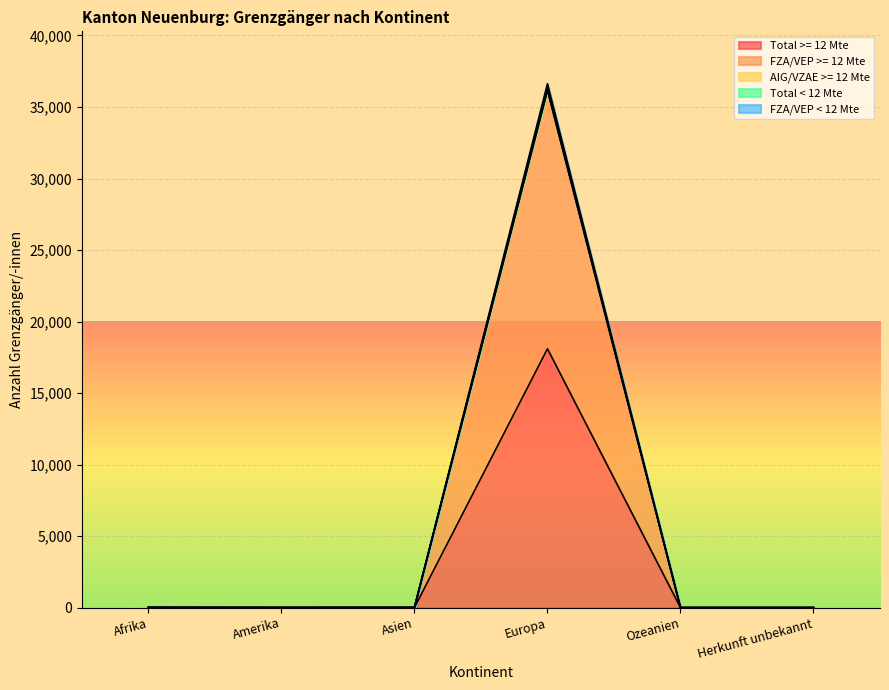

What is the difference between the Total >= 12 Mte values at Afrika and Herkunft unbekannt?

6